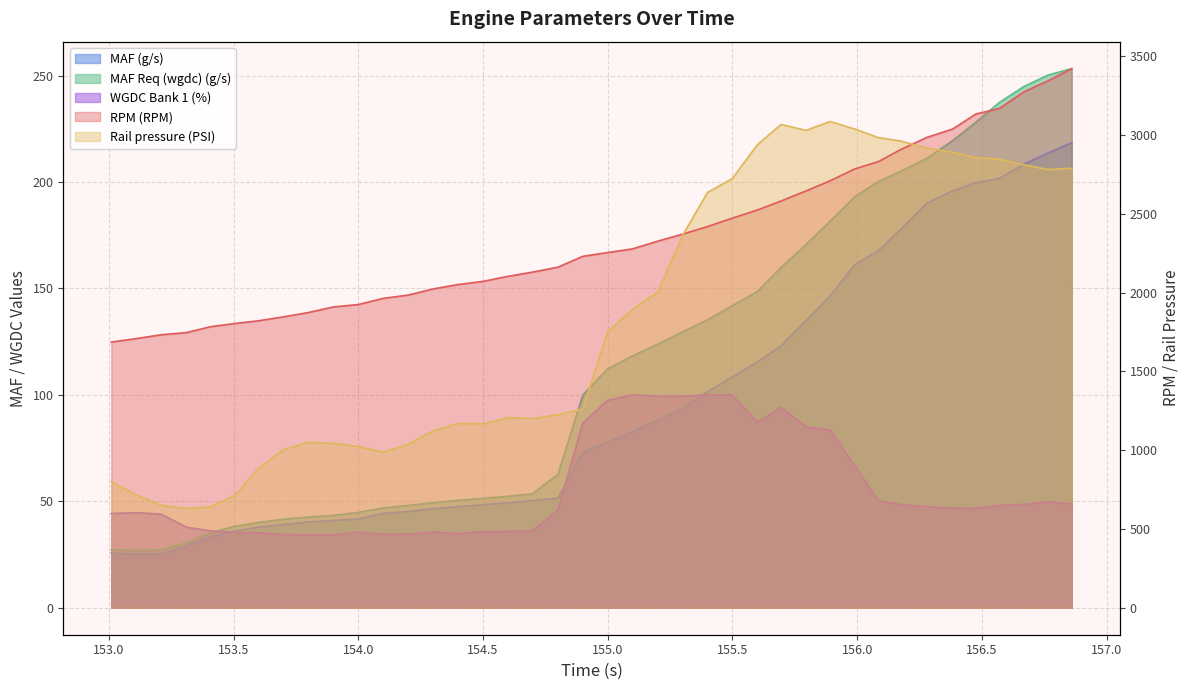

What is the label of the 25th point from the right?

154.5